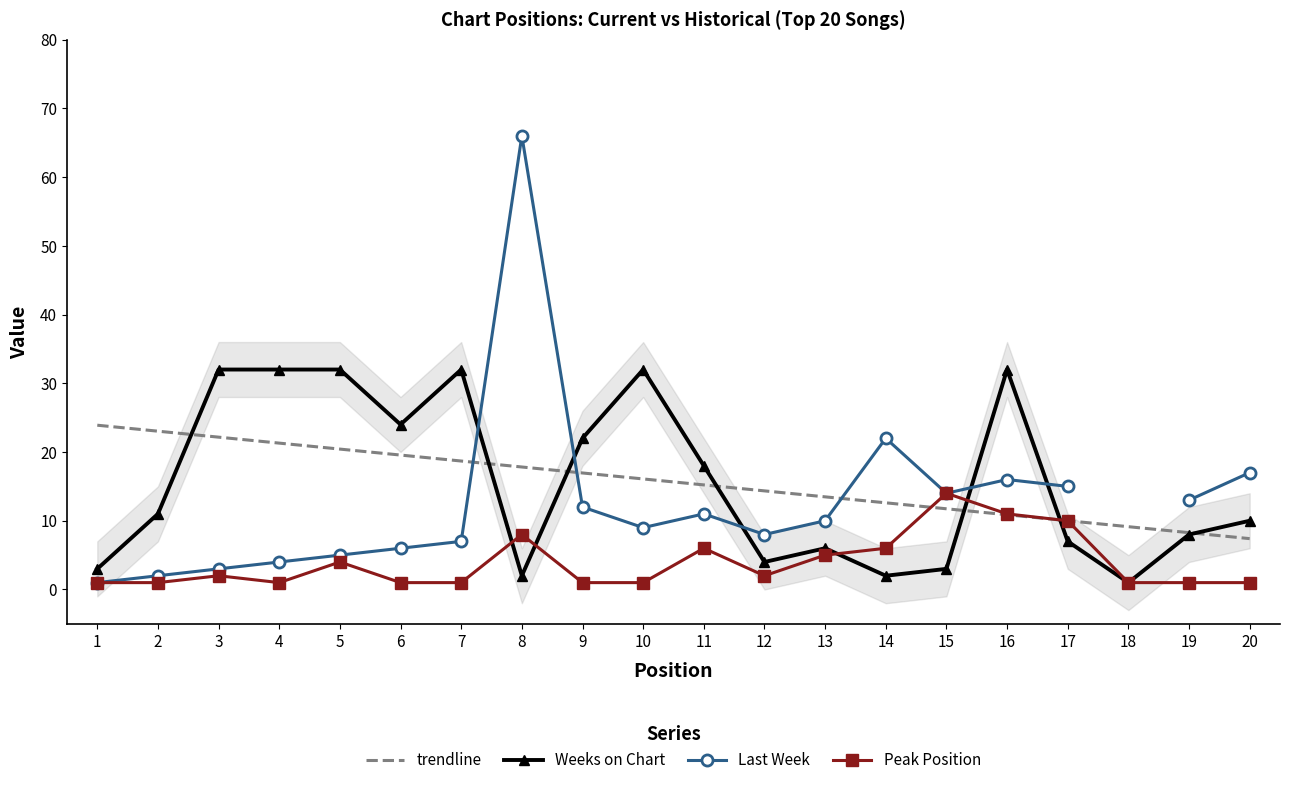

How many interior local valleys does the Peak Position series have?

2